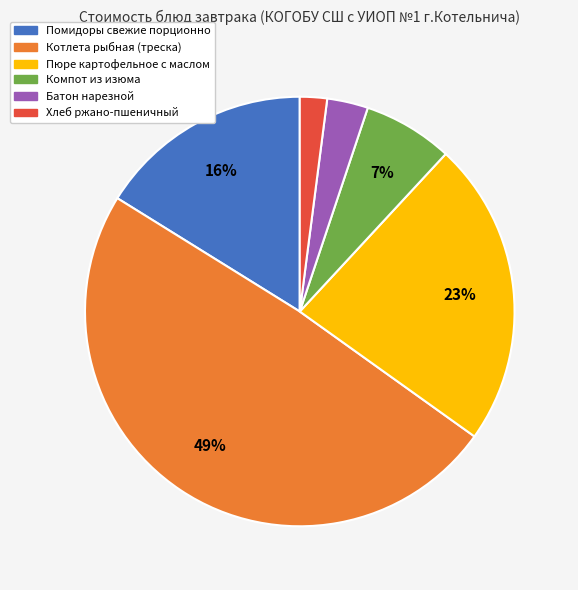

Is the sum of Батон нарезной and Компот из изюма greater than half?

No